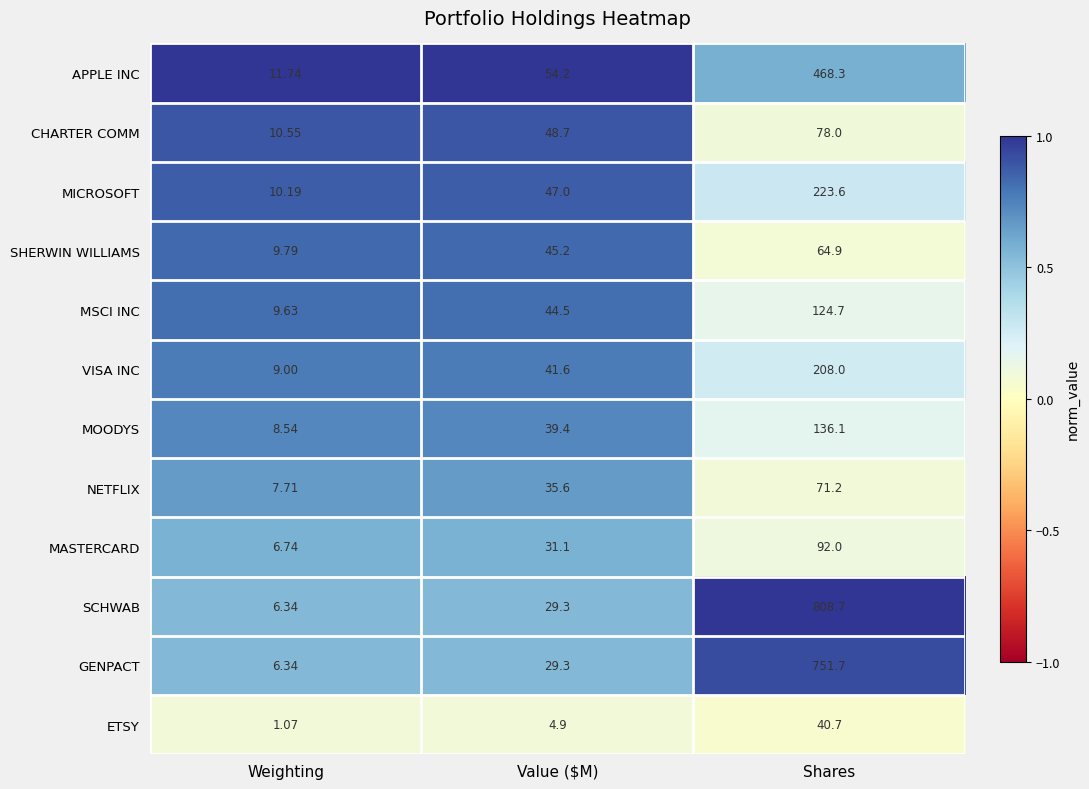

Where does the SHERWIN WILLIAMS series first go above 45?

Value ($M)